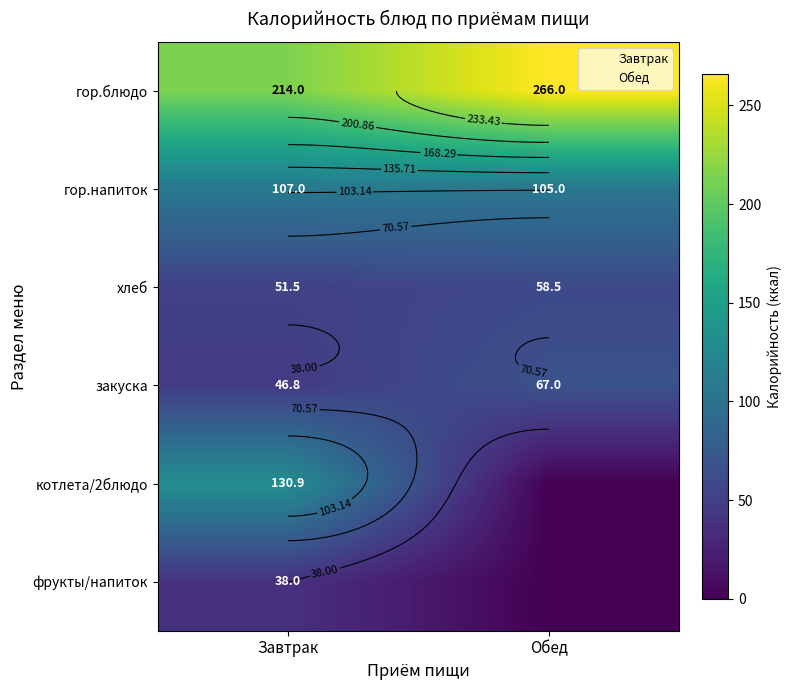

What is the difference between the highest and lowest values at Завтрак?

176.0